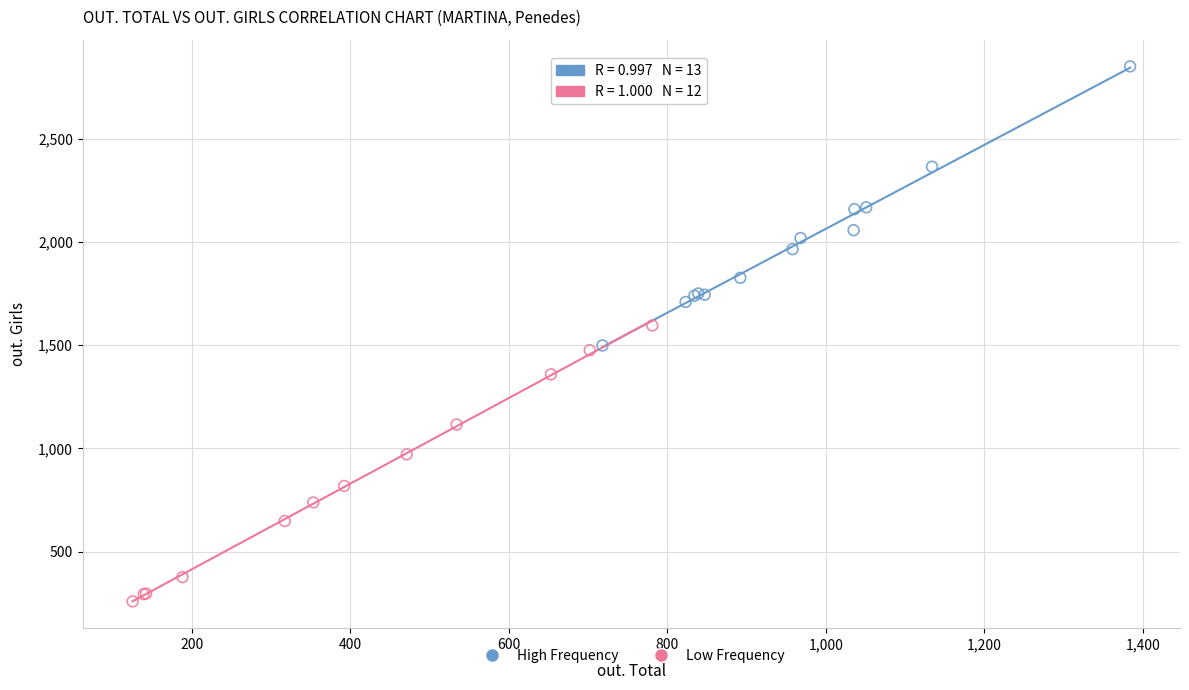

Which series reaches the minimum Y coordinate?

Low Frequency